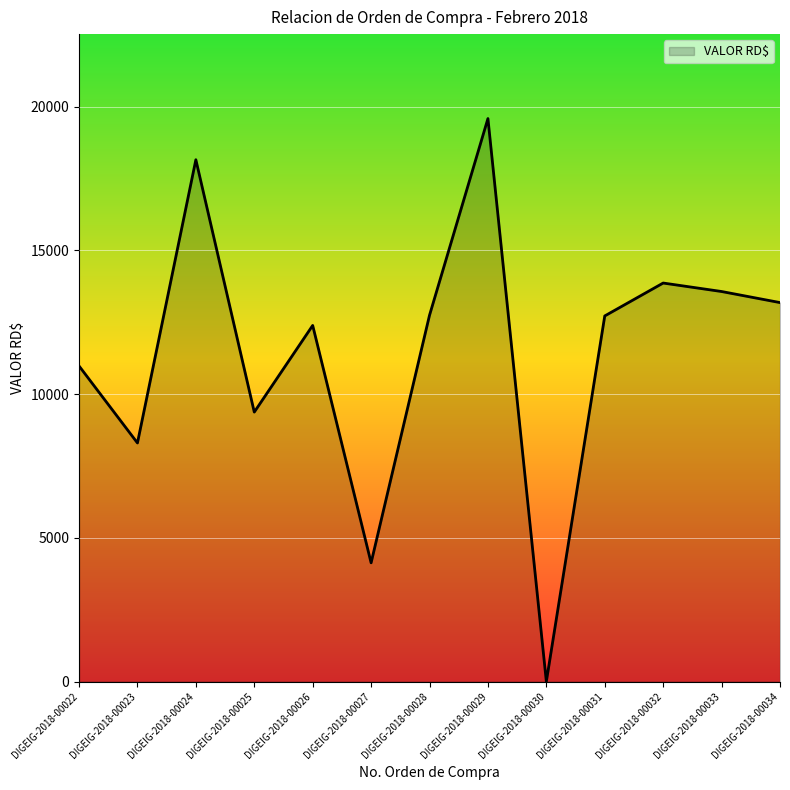

True or false: the data has more than 1 interior local peaks.

True